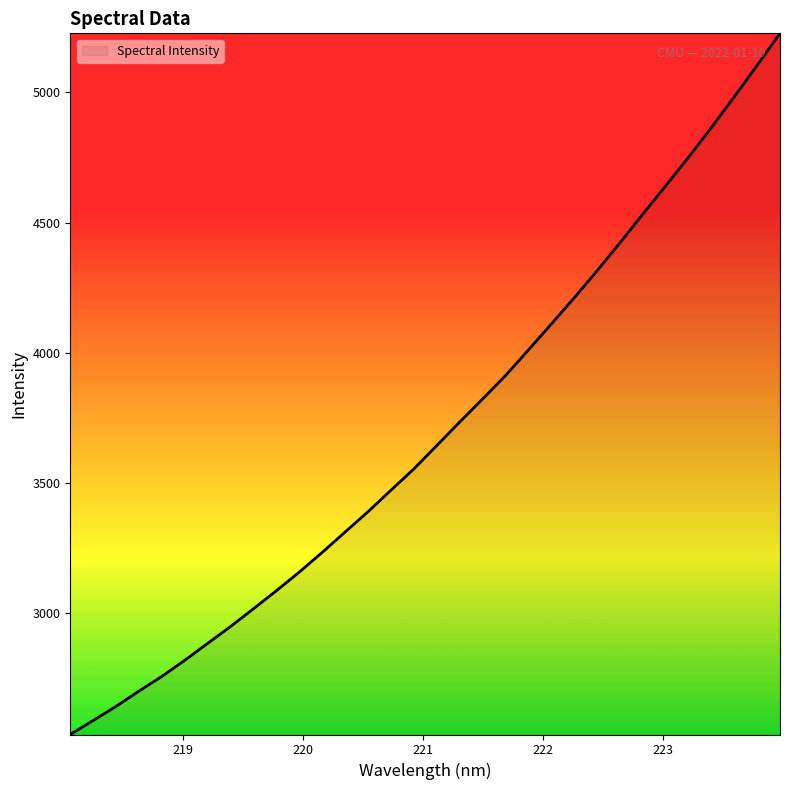

What is the greatest value displayed?

5226.9